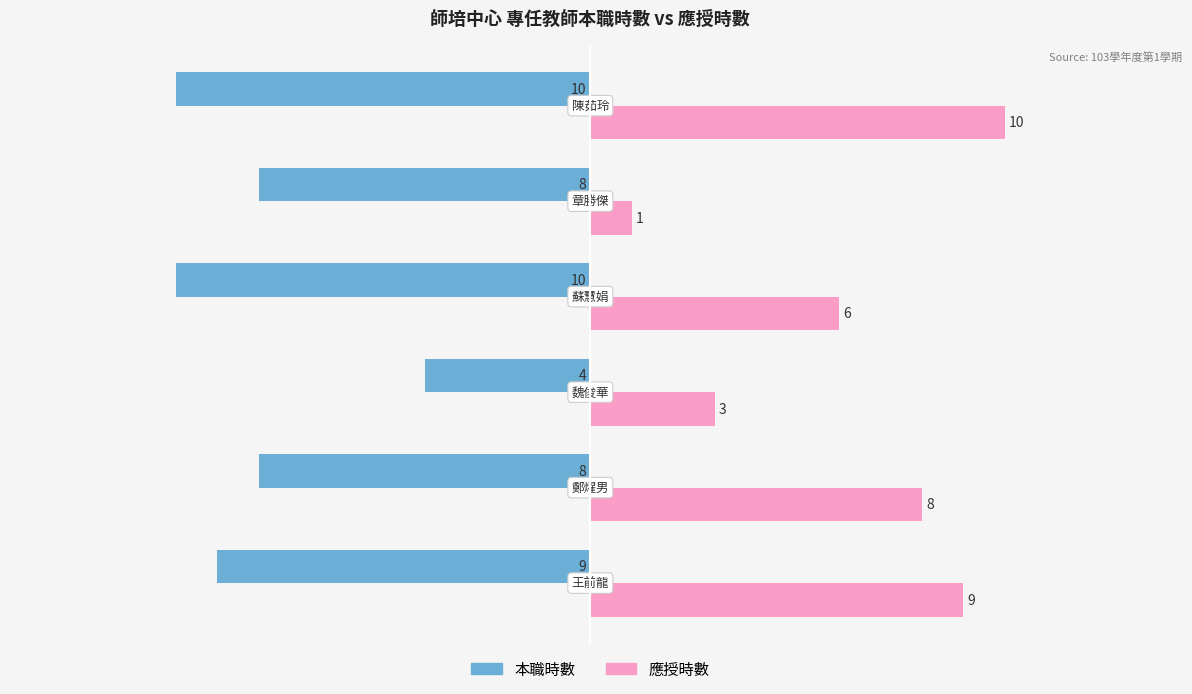

What is the difference between the second highest and second lowest values in the 應授時數 series?

6